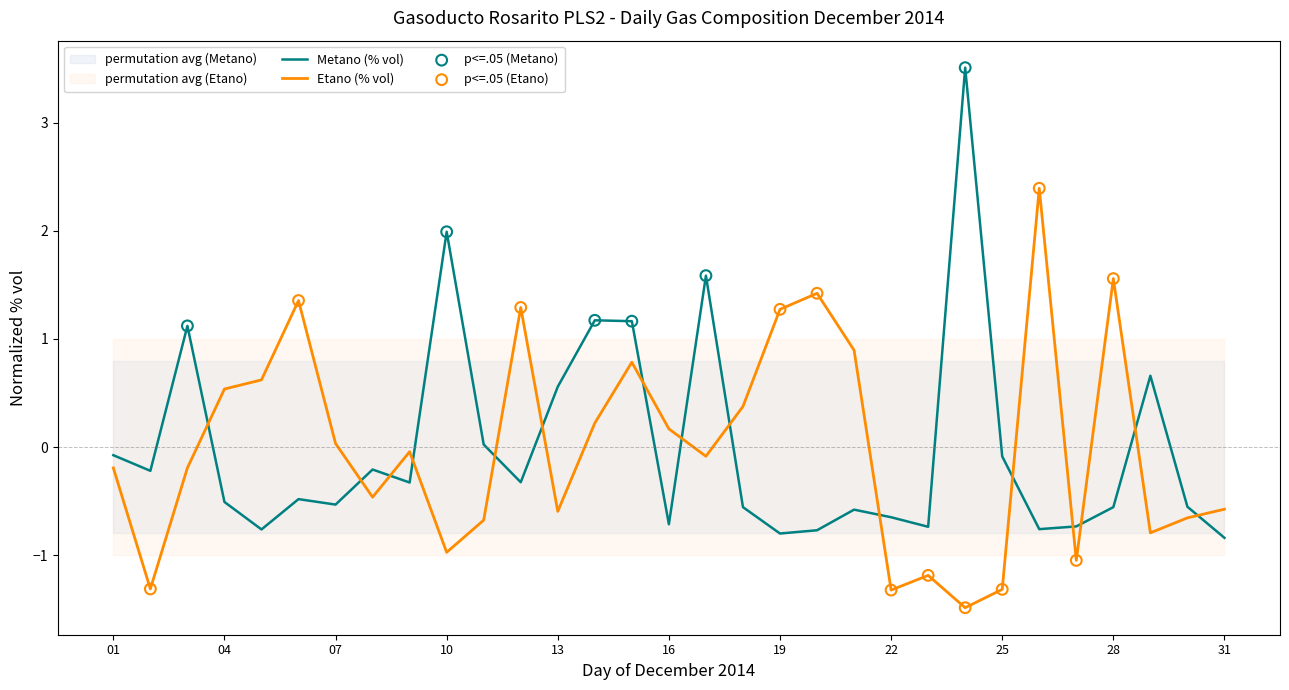

At which category is the sum across all series the highest?

24